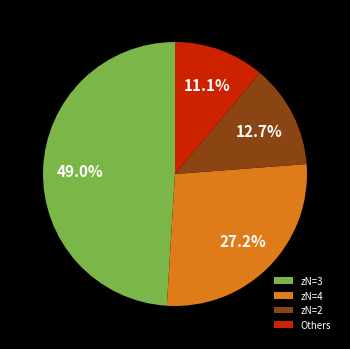

Which category has the biggest portion of the pie?

zN=3